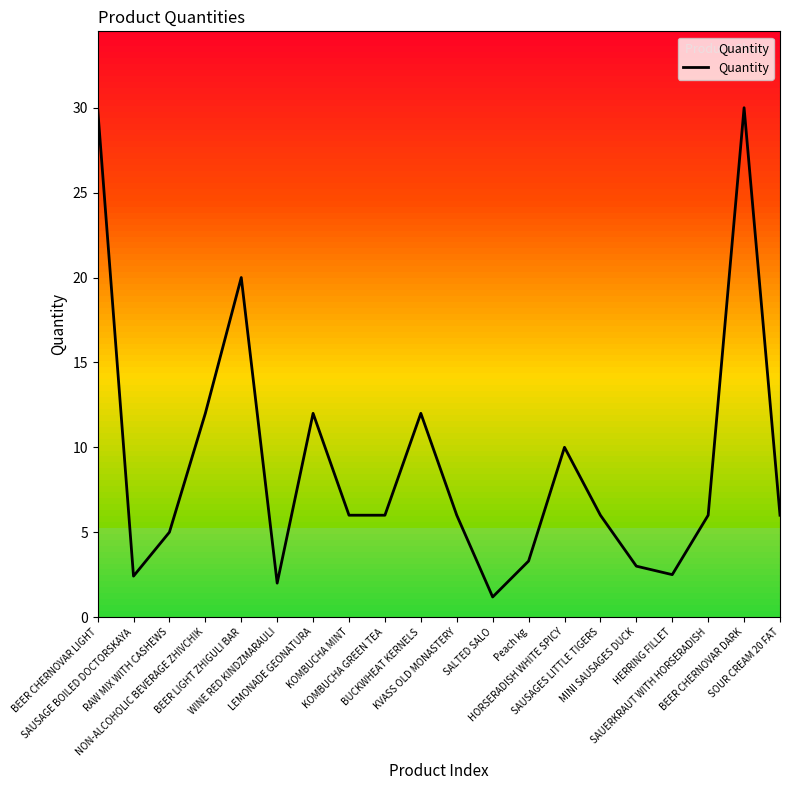

What is the greatest value displayed?

30.0